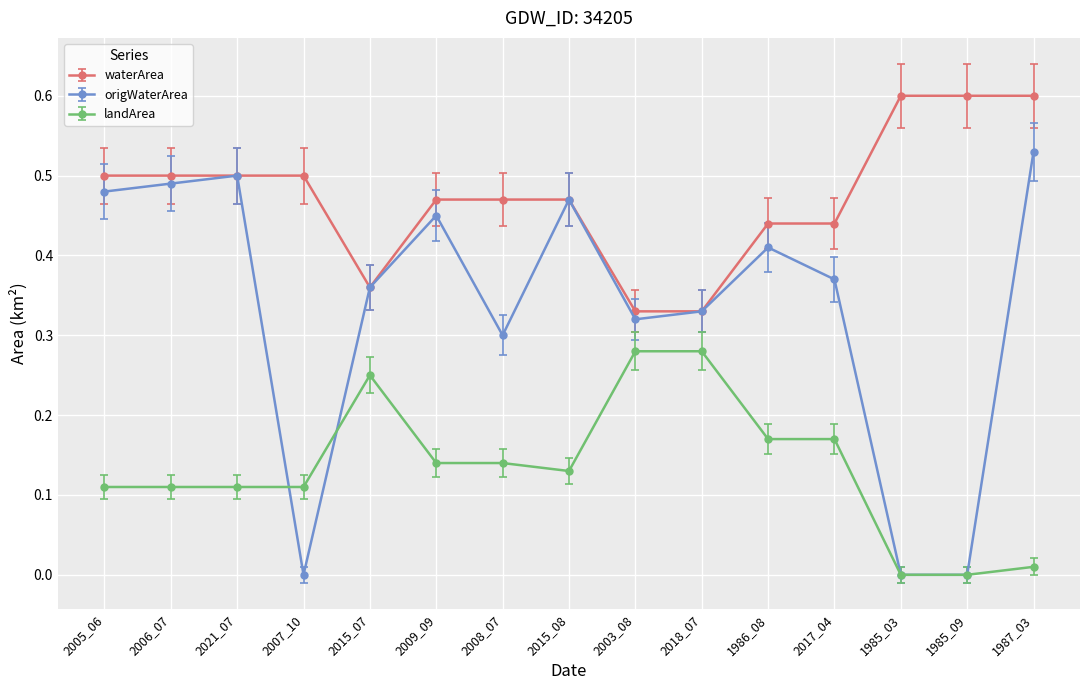

The value of waterArea at 1985_09 is 0.8. True or false?

False